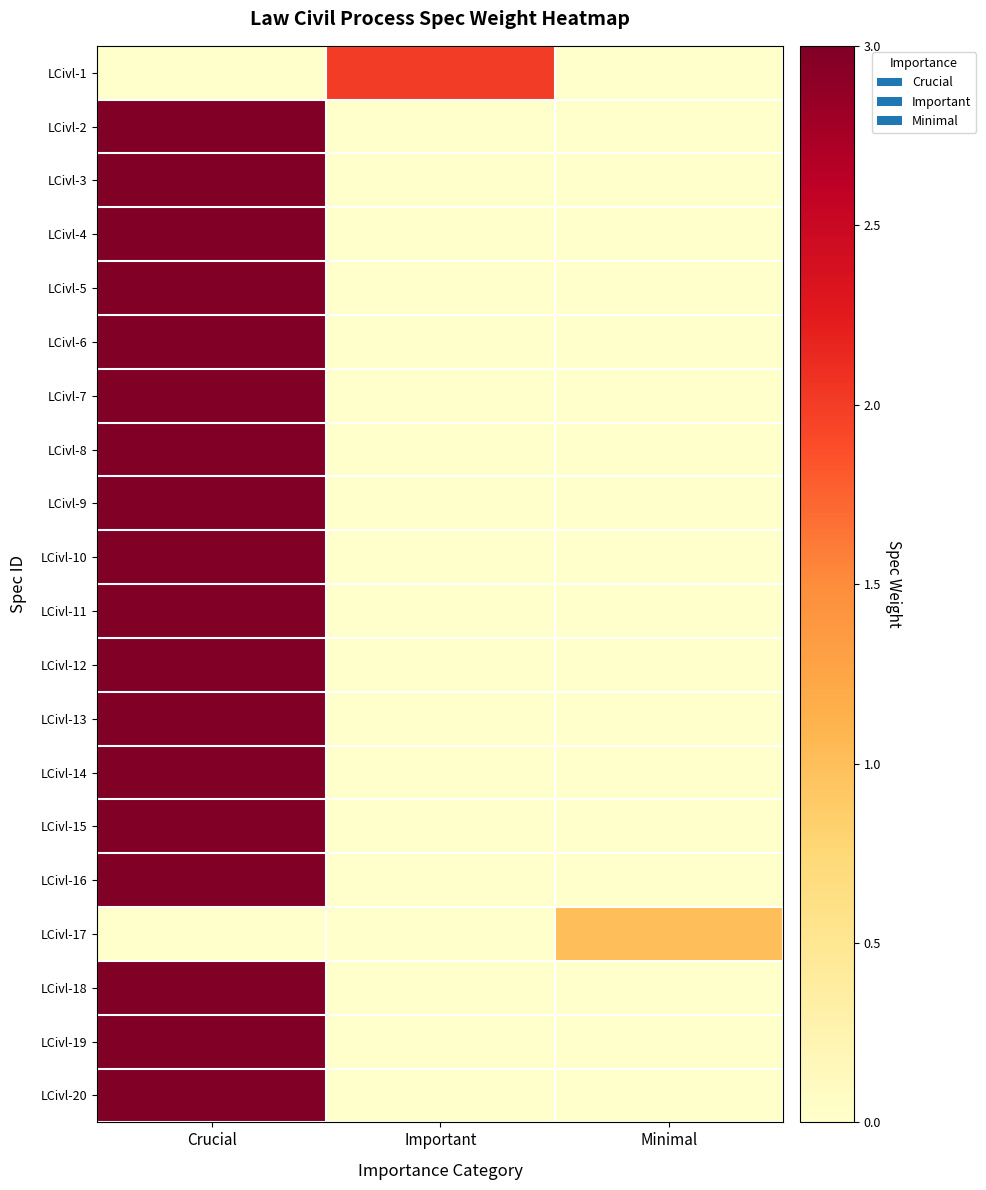

Reading left to right, list all the values displayed in this chart.

LCivl-1: Crucial=0	Important=2	Minimal=0
LCivl-2: Crucial=3	Important=0	Minimal=0
LCivl-3: Crucial=3	Important=0	Minimal=0
LCivl-4: Crucial=3	Important=0	Minimal=0
LCivl-5: Crucial=3	Important=0	Minimal=0
LCivl-6: Crucial=3	Important=0	Minimal=0
LCivl-7: Crucial=3	Important=0	Minimal=0
LCivl-8: Crucial=3	Important=0	Minimal=0
LCivl-9: Crucial=3	Important=0	Minimal=0
LCivl-10: Crucial=3	Important=0	Minimal=0
LCivl-11: Crucial=3	Important=0	Minimal=0
LCivl-12: Crucial=3	Important=0	Minimal=0
LCivl-13: Crucial=3	Important=0	Minimal=0
LCivl-14: Crucial=3	Important=0	Minimal=0
LCivl-15: Crucial=3	Important=0	Minimal=0
LCivl-16: Crucial=3	Important=0	Minimal=0
LCivl-17: Crucial=0	Important=0	Minimal=1
LCivl-18: Crucial=3	Important=0	Minimal=0
LCivl-19: Crucial=3	Important=0	Minimal=0
LCivl-20: Crucial=3	Important=0	Minimal=0